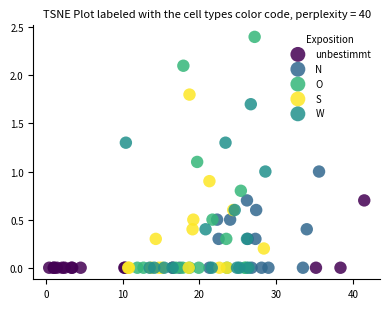

Which series contains the highest Y value?

O